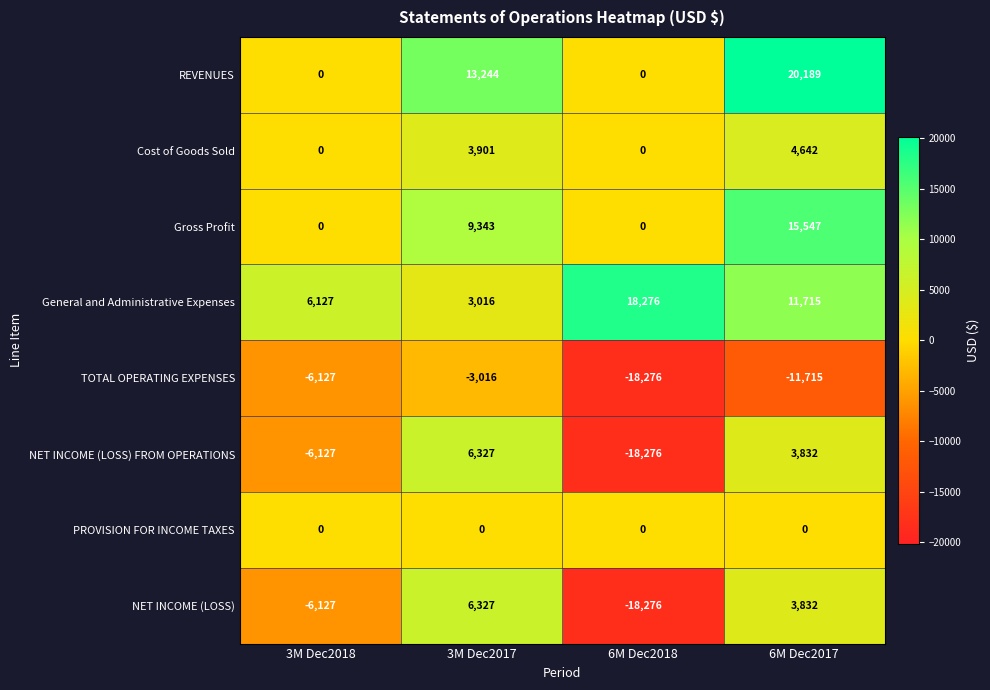

What is the difference between the highest and lowest values at 6M Dec2017?

31904